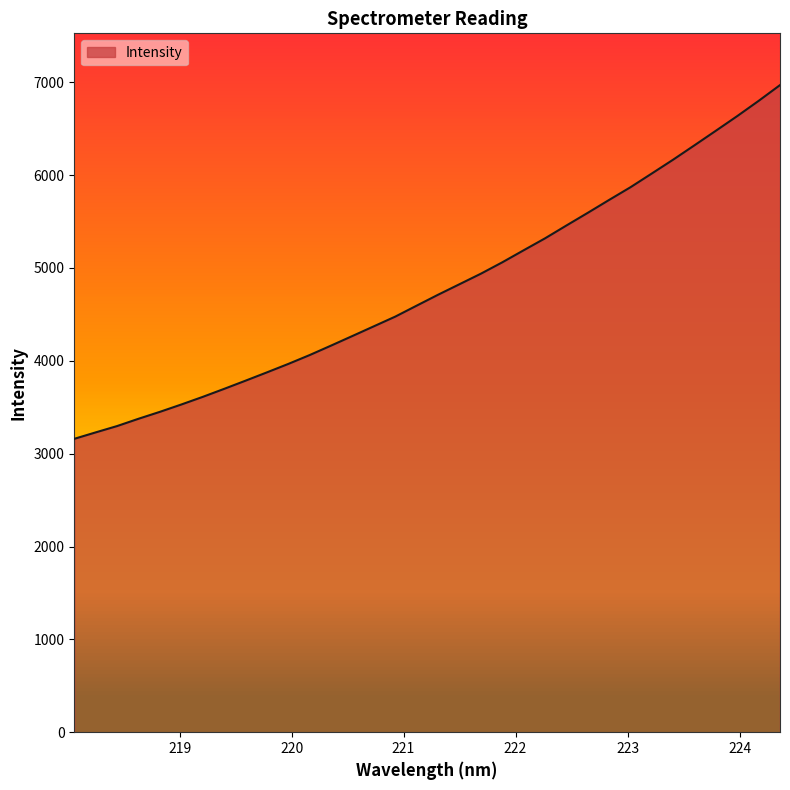

What is the greatest value displayed?

6969.7